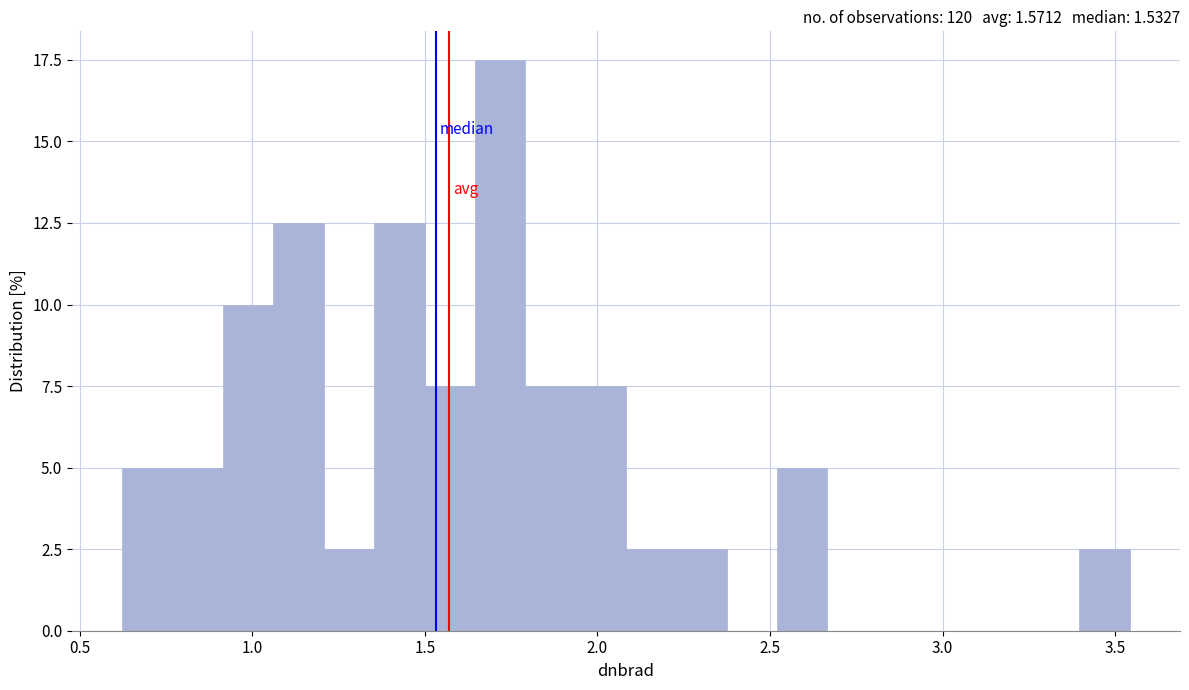

Read against the x-axis, roughly where is the centre of the tallest bar?

1.70